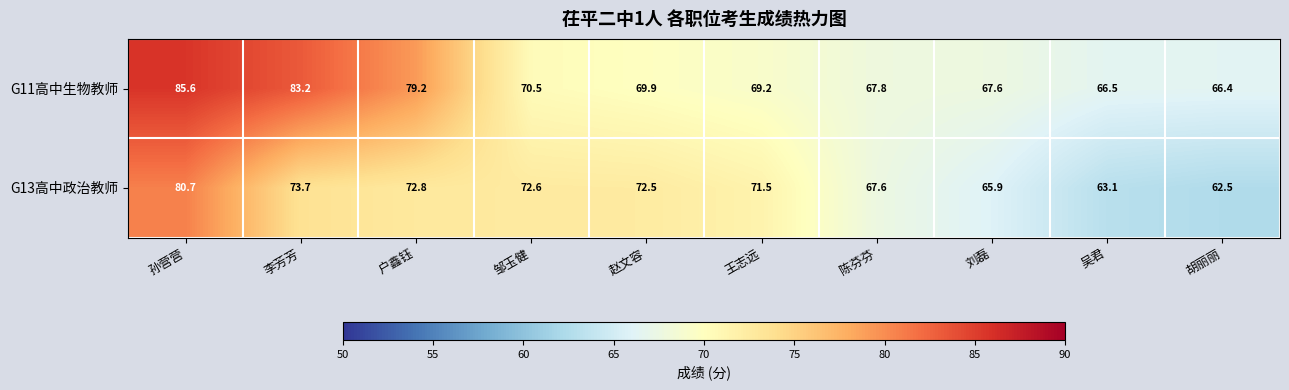

Which series has the largest total across all categories?

G11高中生物教师